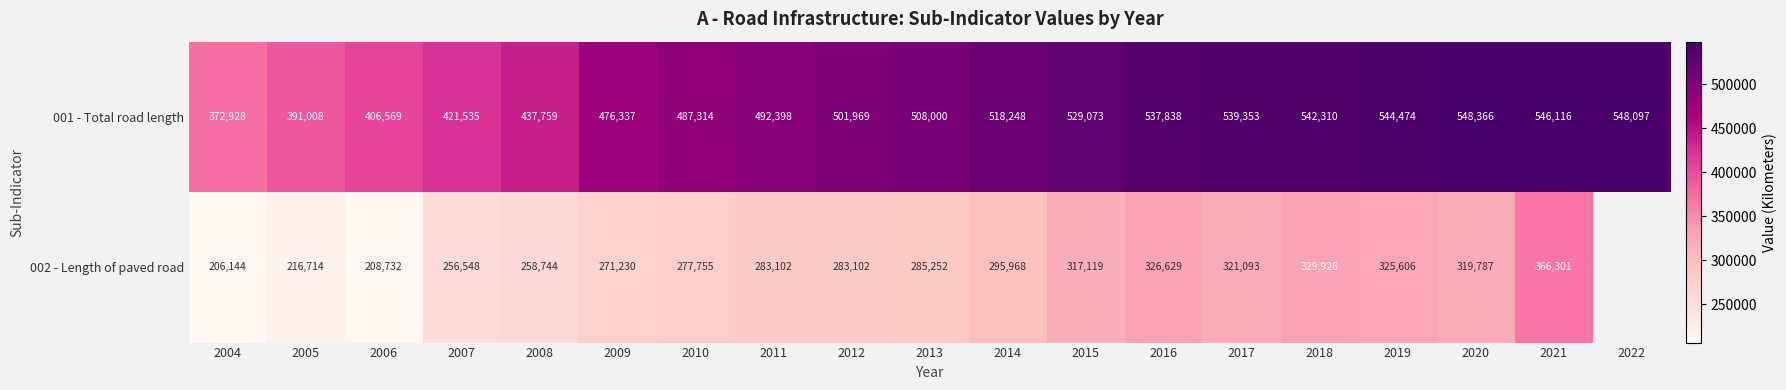

At which label is 001 - Total road length closest to 460647?

2009